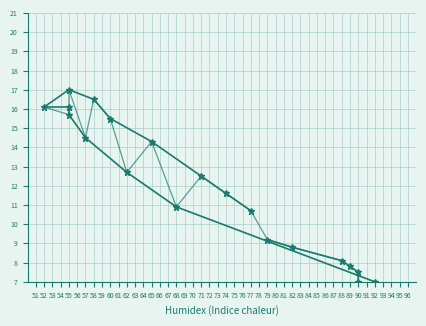

Where is Temperature (°C) nearest to the value 10?

77